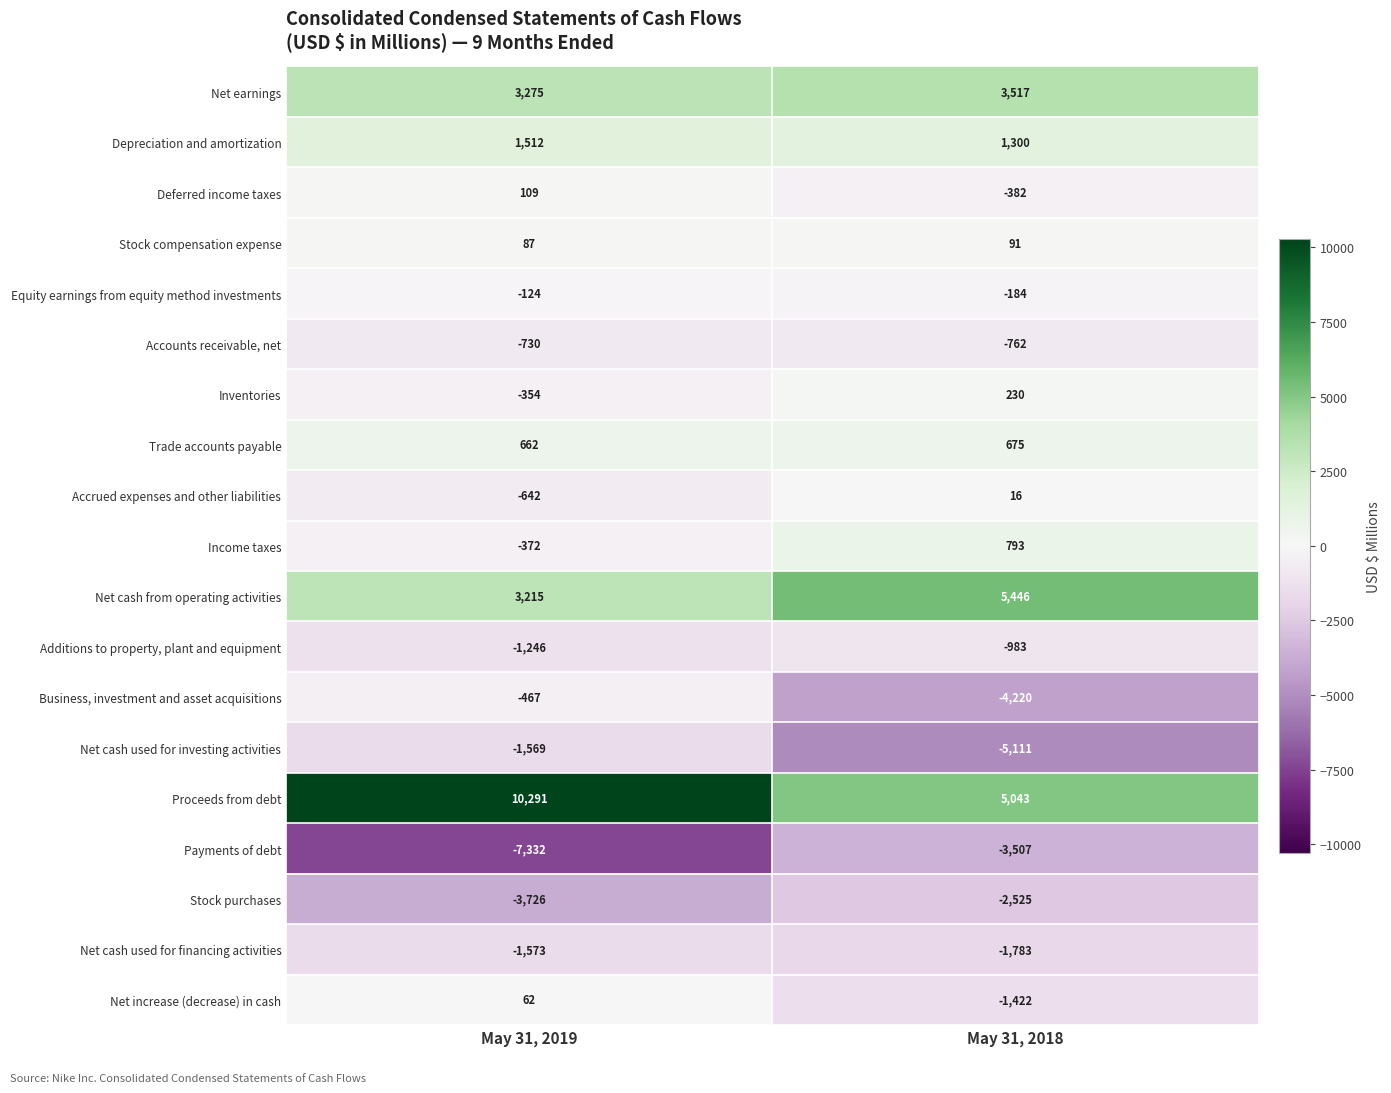

Which series has the largest total across all categories?

Proceeds from debt